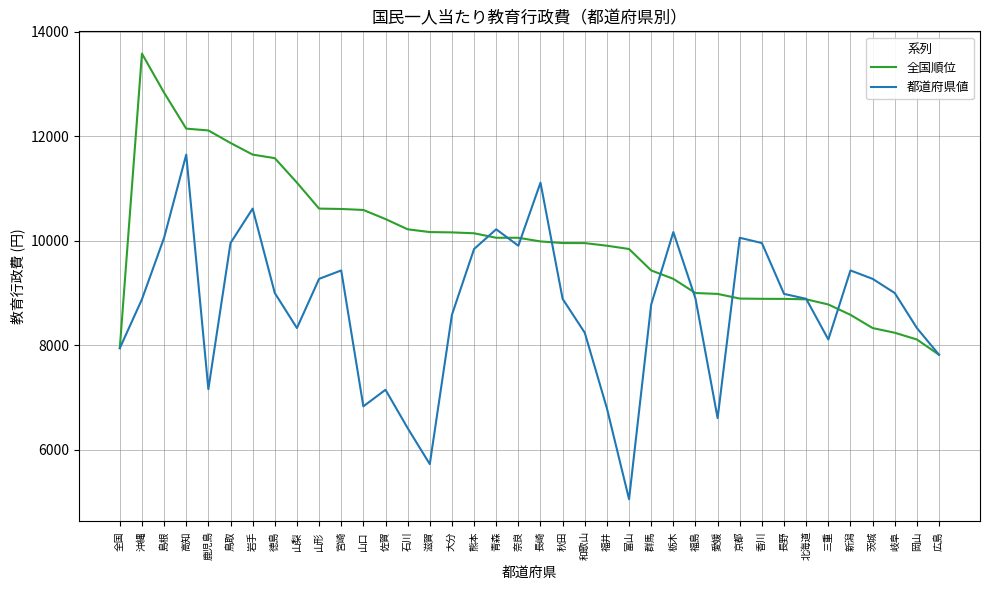

What is the sum of all 全国順位 values?

379637